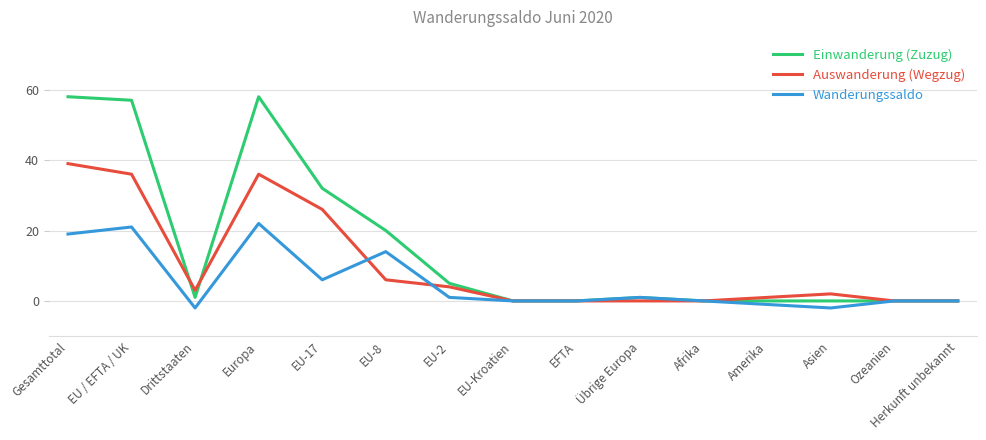

Is it true that Einwanderung (Zuzug) equals 39 at Asien?

False